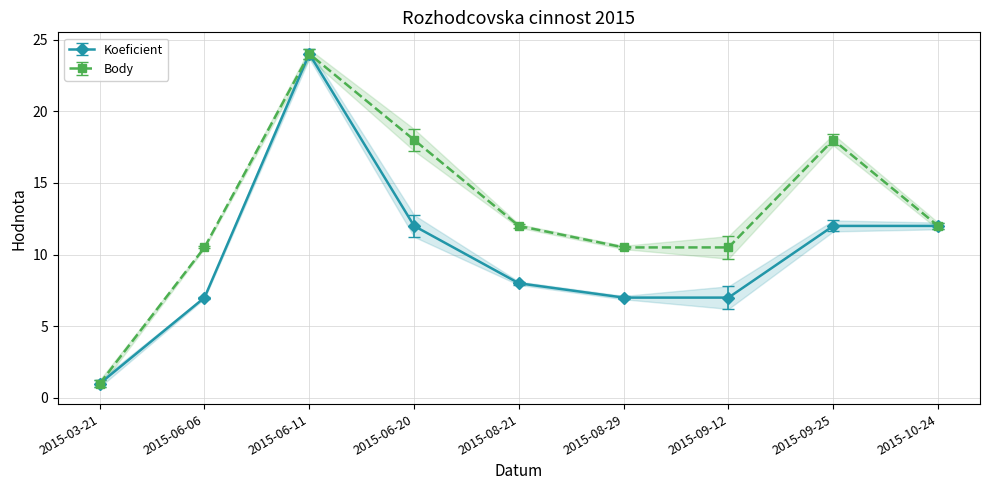

In Koeficient, how many points are higher than both neighbors (excluding endpoints)?

1